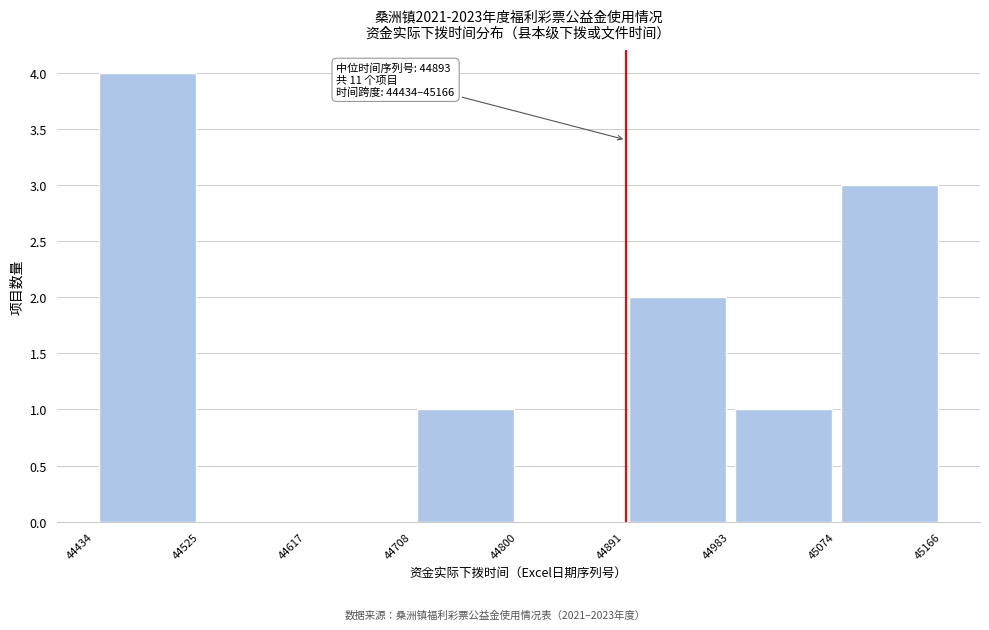

Over which range of the x-axis is the bar tallest?

44434 to 44525